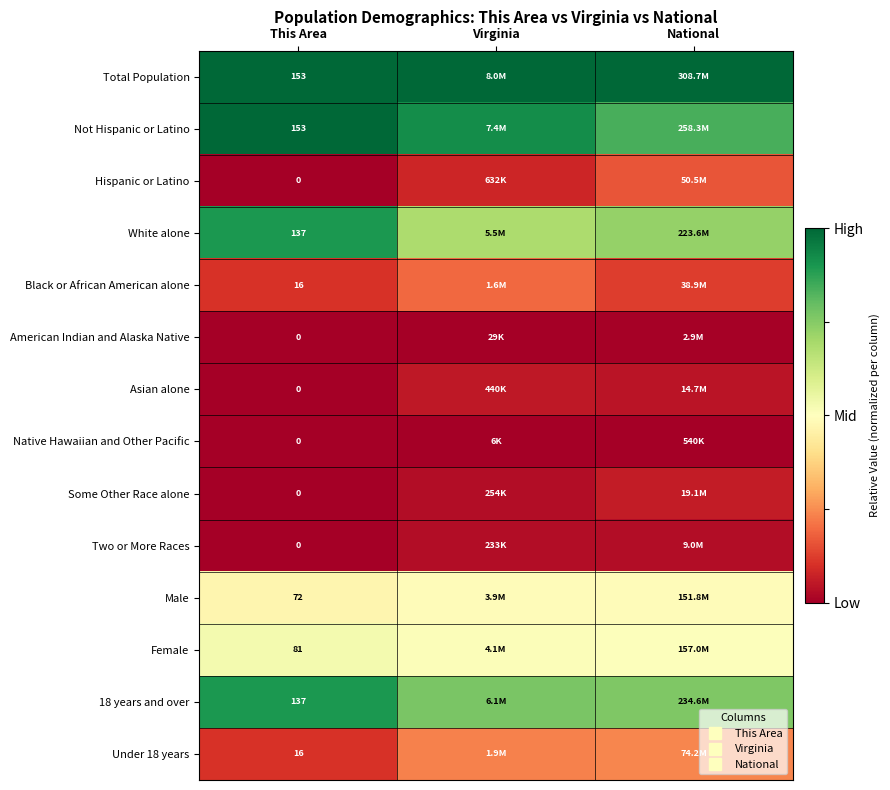

Which category has the lowest value across all series?

This Area